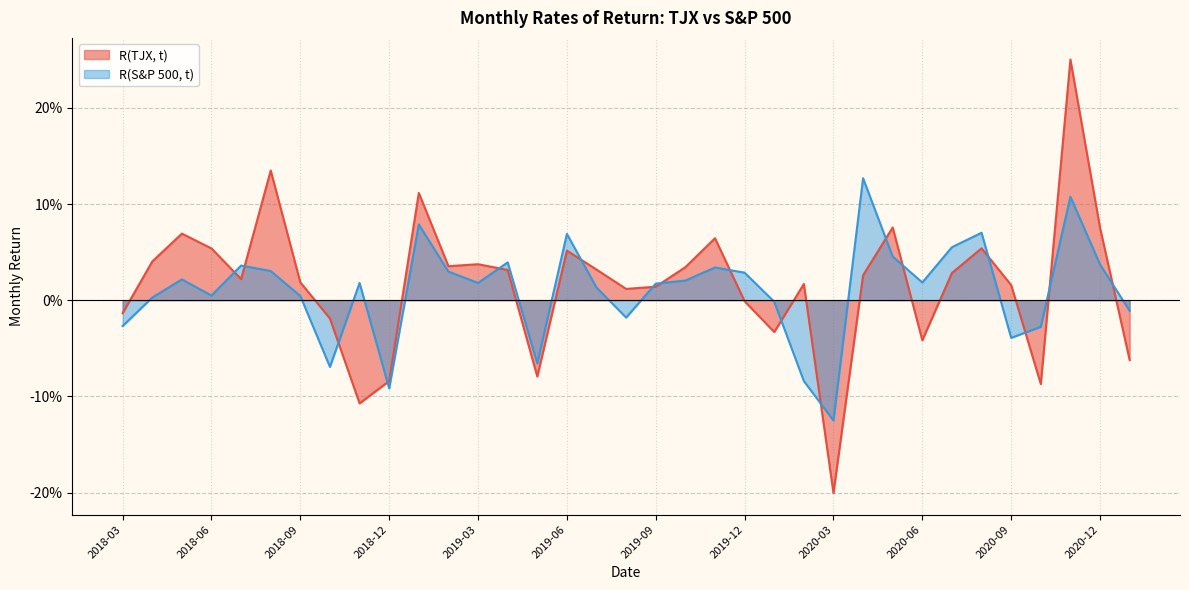

How many values in R(S&P 500, t) are above zero?

24